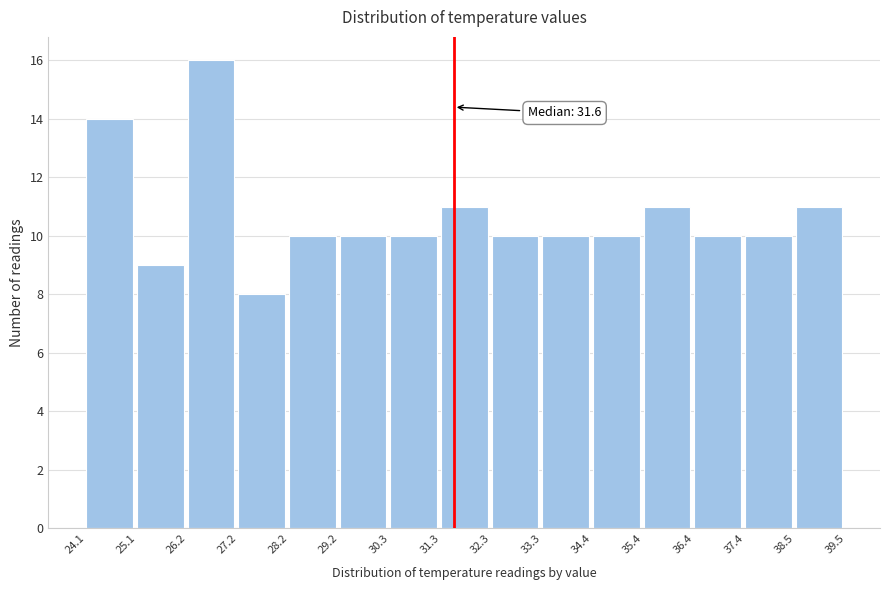

Over which range of the x-axis is the bar tallest?

26.2 to 27.2